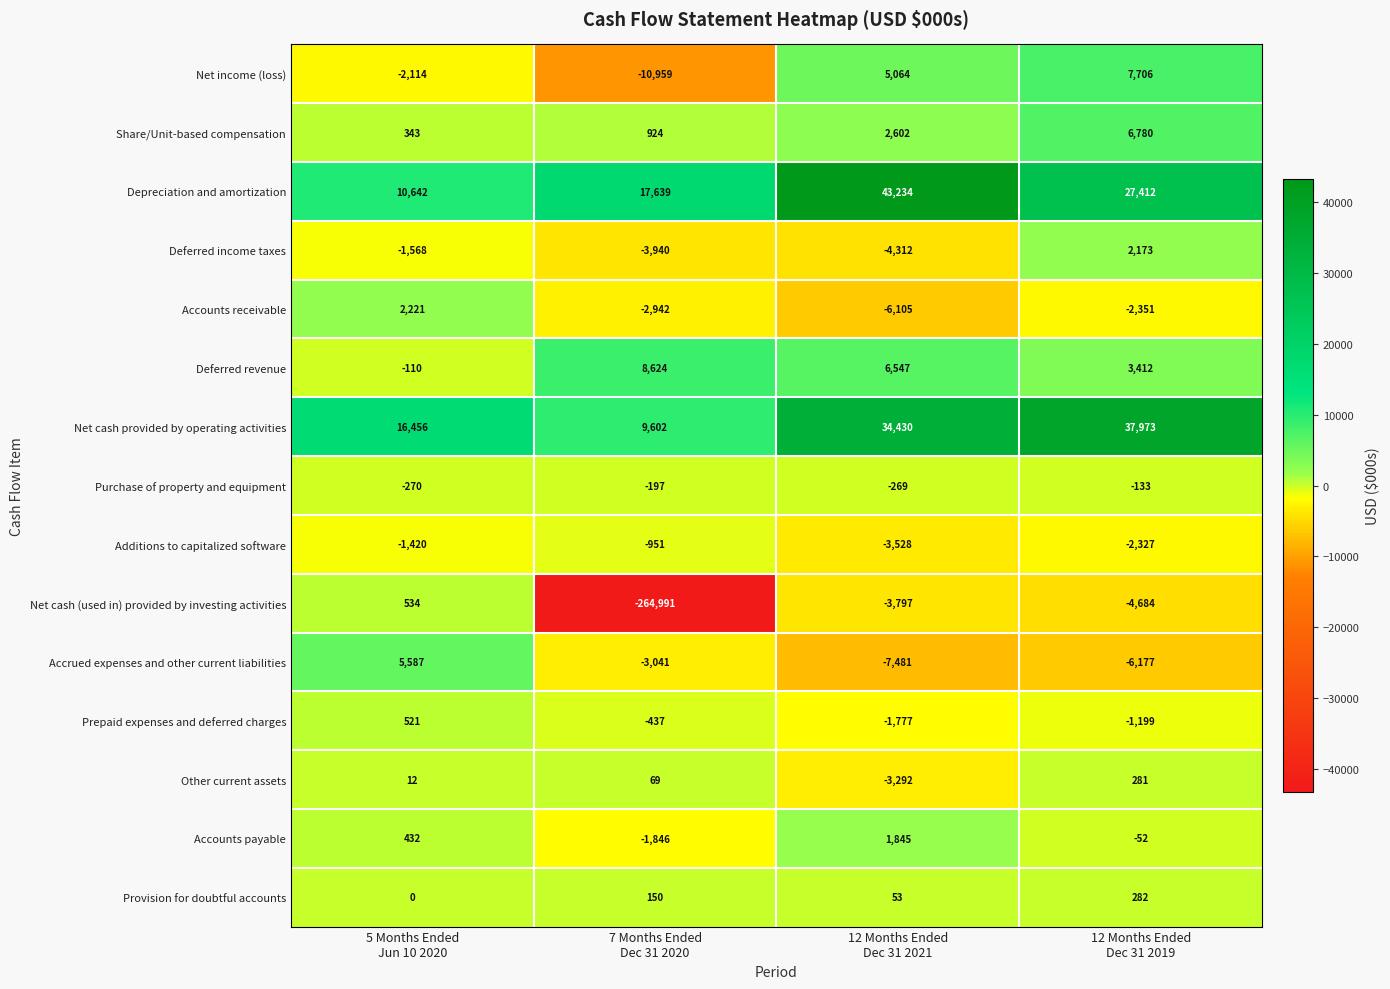

What is the minimum value shown in the chart?

-264991